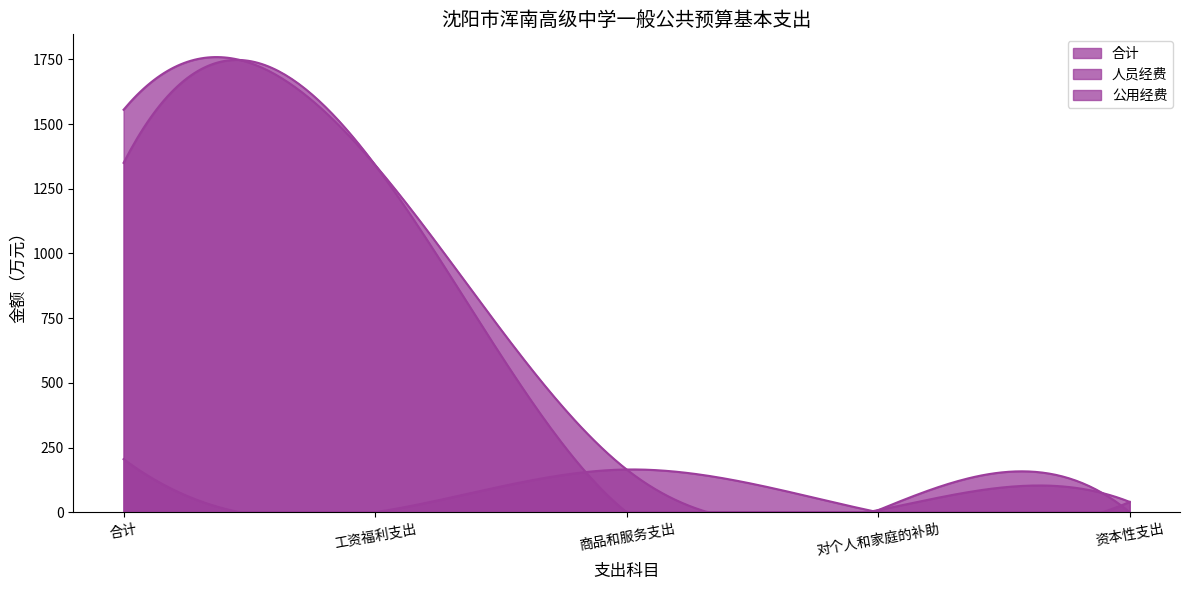

Where does the 公用经费 series first go above 40?

合计